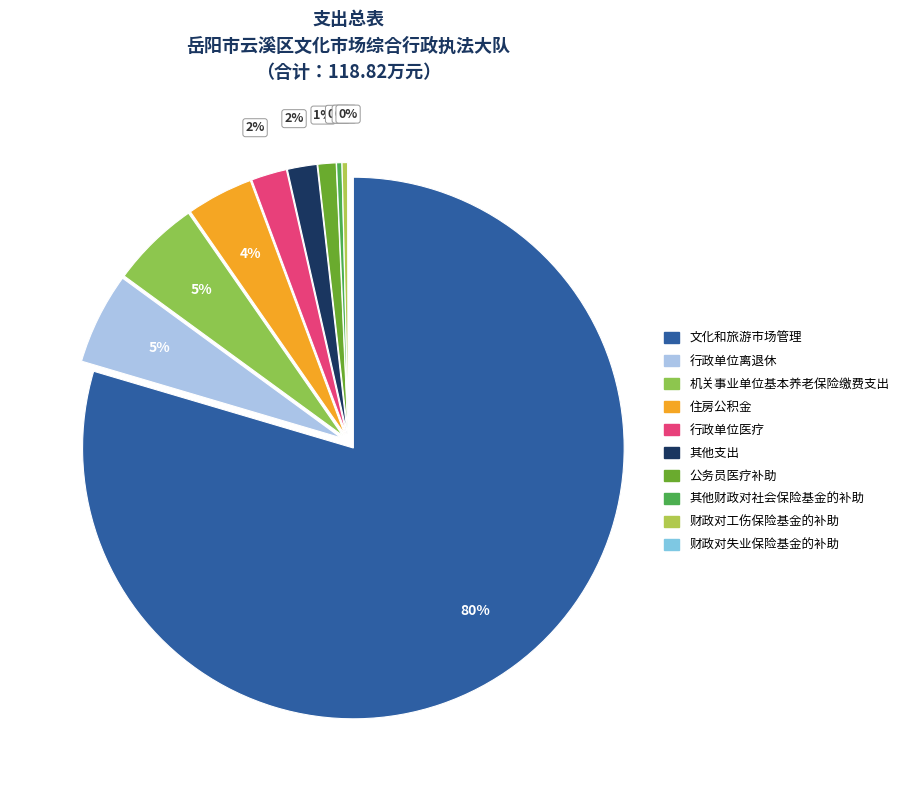

The 其他支出 slice represents 14% of the pie. True or false?

False